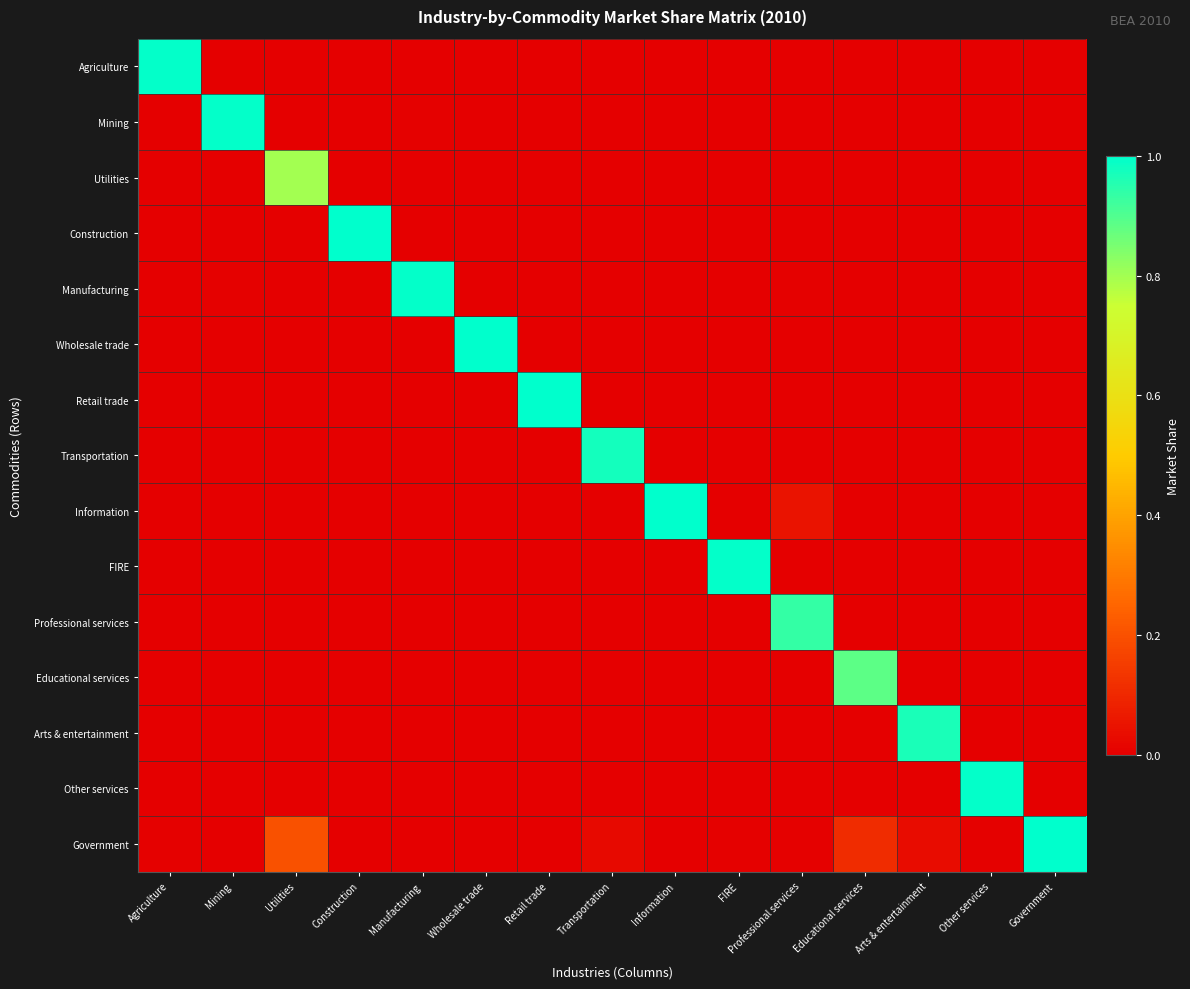

Reading right to left, transcribe all the data shown in this chart.

Agriculture: Government=0.0	Other services=0.0	Arts & entertainment=0.0	Educational services=0.0	Professional services=0.0	FIRE=0.0	Information=0.0	Transportation=0.0	Retail trade=0.0	Wholesale trade=0.0	Manufacturing=0.0	Construction=0.0	Utilities=0.0	Mining=0.0	Agriculture=1.0
Mining: Government=0.0	Other services=0.0	Arts & entertainment=0.0	Educational services=0.0	Professional services=0.0	FIRE=0.0	Information=0.0	Transportation=0.0	Retail trade=0.0	Wholesale trade=0.0	Manufacturing=0.0	Construction=0.0	Utilities=0.0	Mining=1.0	Agriculture=0.0
Utilities: Government=0.0	Other services=0.0	Arts & entertainment=0.0	Educational services=0.0	Professional services=0.0	FIRE=0.0	Information=0.0	Transportation=0.0	Retail trade=0.0	Wholesale trade=0.0	Manufacturing=0.0	Construction=0.0	Utilities=0.8	Mining=0.0	Agriculture=0.0
Construction: Government=0.0	Other services=0.0	Arts & entertainment=0.0	Educational services=0.0	Professional services=0.0	FIRE=0.0	Information=0.0	Transportation=0.0	Retail trade=0.0	Wholesale trade=0.0	Manufacturing=0.0	Construction=1.0	Utilities=0.0	Mining=0.0	Agriculture=0.0
Manufacturing: Government=0.0	Other services=0.0	Arts & entertainment=0.0	Educational services=0.0	Professional services=0.0	FIRE=0.0	Information=0.0	Transportation=0.0	Retail trade=0.0	Wholesale trade=0.0	Manufacturing=1.0	Construction=0.0	Utilities=0.0	Mining=0.0	Agriculture=0.0
Wholesale trade: Government=0.0	Other services=0.0	Arts & entertainment=0.0	Educational services=0.0	Professional services=0.0	FIRE=0.0	Information=0.0	Transportation=0.0	Retail trade=0.0	Wholesale trade=1.0	Manufacturing=0.0	Construction=0.0	Utilities=0.0	Mining=0.0	Agriculture=0.0
Retail trade: Government=0.0	Other services=0.0	Arts & entertainment=0.0	Educational services=0.0	Professional services=0.0	FIRE=0.0	Information=0.0	Transportation=0.0	Retail trade=1.0	Wholesale trade=0.0	Manufacturing=0.0	Construction=0.0	Utilities=0.0	Mining=0.0	Agriculture=0.0
Transportation: Government=0.0	Other services=0.0	Arts & entertainment=0.0	Educational services=0.0	Professional services=0.0	FIRE=0.0	Information=0.0	Transportation=1.0	Retail trade=0.0	Wholesale trade=0.0	Manufacturing=0.0	Construction=0.0	Utilities=0.0	Mining=0.0	Agriculture=0.0
Information: Government=0.0	Other services=0.0	Arts & entertainment=0.0	Educational services=0.0	Professional services=0.1	FIRE=0.0	Information=1.0	Transportation=0.0	Retail trade=0.0	Wholesale trade=0.0	Manufacturing=0.0	Construction=0.0	Utilities=0.0	Mining=0.0	Agriculture=0.0
FIRE: Government=0.0	Other services=0.0	Arts & entertainment=0.0	Educational services=0.0	Professional services=0.0	FIRE=1.0	Information=0.0	Transportation=0.0	Retail trade=0.0	Wholesale trade=0.0	Manufacturing=0.0	Construction=0.0	Utilities=0.0	Mining=0.0	Agriculture=0.0
Professional services: Government=0.0	Other services=0.0	Arts & entertainment=0.0	Educational services=0.0	Professional services=0.9	FIRE=0.0	Information=0.0	Transportation=0.0	Retail trade=0.0	Wholesale trade=0.0	Manufacturing=0.0	Construction=0.0	Utilities=0.0	Mining=0.0	Agriculture=0.0
Educational services: Government=0.0	Other services=0.0	Arts & entertainment=0.0	Educational services=0.9	Professional services=0.0	FIRE=0.0	Information=0.0	Transportation=0.0	Retail trade=0.0	Wholesale trade=0.0	Manufacturing=0.0	Construction=0.0	Utilities=0.0	Mining=0.0	Agriculture=0.0
Arts & entertainment: Government=0.0	Other services=0.0	Arts & entertainment=1.0	Educational services=0.0	Professional services=0.0	FIRE=0.0	Information=0.0	Transportation=0.0	Retail trade=0.0	Wholesale trade=0.0	Manufacturing=0.0	Construction=0.0	Utilities=0.0	Mining=0.0	Agriculture=0.0
Other services: Government=0.0	Other services=1.0	Arts & entertainment=0.0	Educational services=0.0	Professional services=0.0	FIRE=0.0	Information=0.0	Transportation=0.0	Retail trade=0.0	Wholesale trade=0.0	Manufacturing=0.0	Construction=0.0	Utilities=0.0	Mining=0.0	Agriculture=0.0
Government: Government=1.0	Other services=0.0	Arts & entertainment=0.0	Educational services=0.1	Professional services=0.0	FIRE=0.0	Information=0.0	Transportation=0.0	Retail trade=0.0	Wholesale trade=0.0	Manufacturing=0.0	Construction=0.0	Utilities=0.2	Mining=0.0	Agriculture=0.0